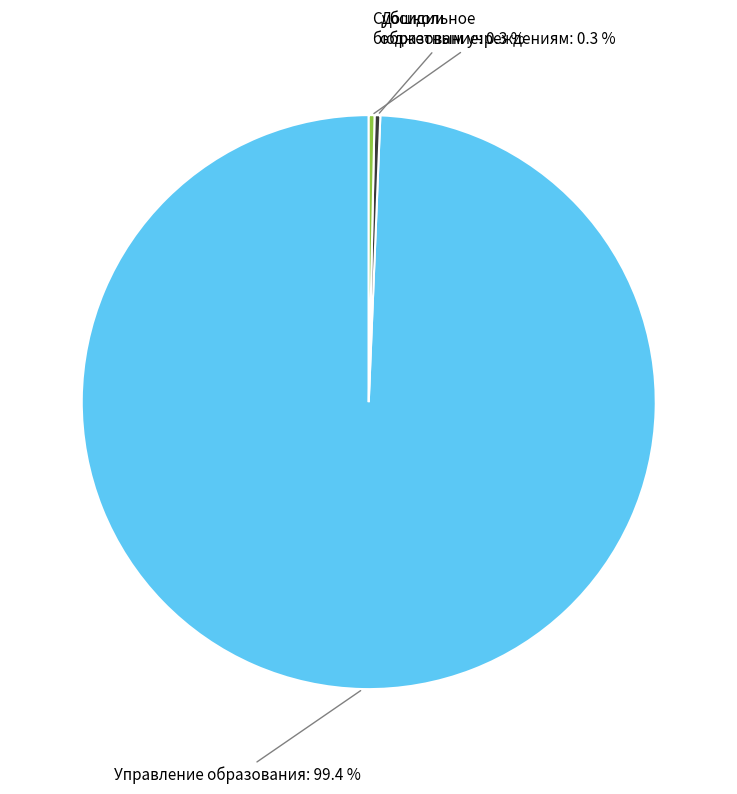

Which has a higher value, Субсидии бюджетным учреждениям or Управление образования?

Управление образования